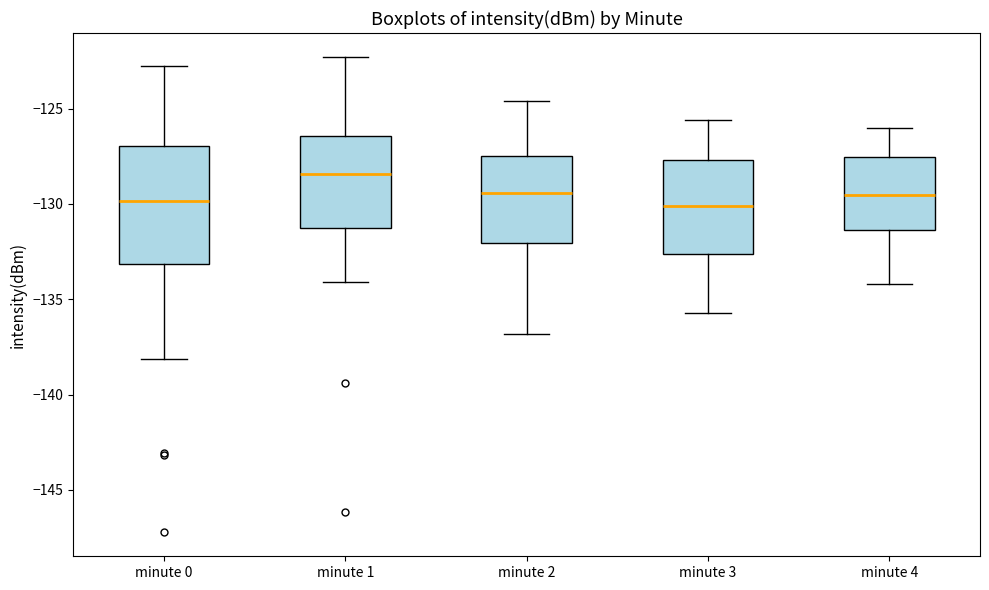

Reading left to right, transcribe this box plot: for each box, give where its median line is, the range the box spans, and where its two whiskers end, as read against the y-axis. The values are not printed on the chart, so give them approximately, as read against the axis.

minute 0: median -130.0, box -133.0 to -127.0, whiskers -138.0 to -123.0
minute 1: median -128.5, box -131.5 to -126.5, whiskers -134.0 to -122.5
minute 2: median -129.5, box -132.0 to -127.5, whiskers -137.0 to -124.5
minute 3: median -130.0, box -132.5 to -127.5, whiskers -135.5 to -125.5
minute 4: median -129.5, box -131.5 to -127.5, whiskers -134.0 to -126.0